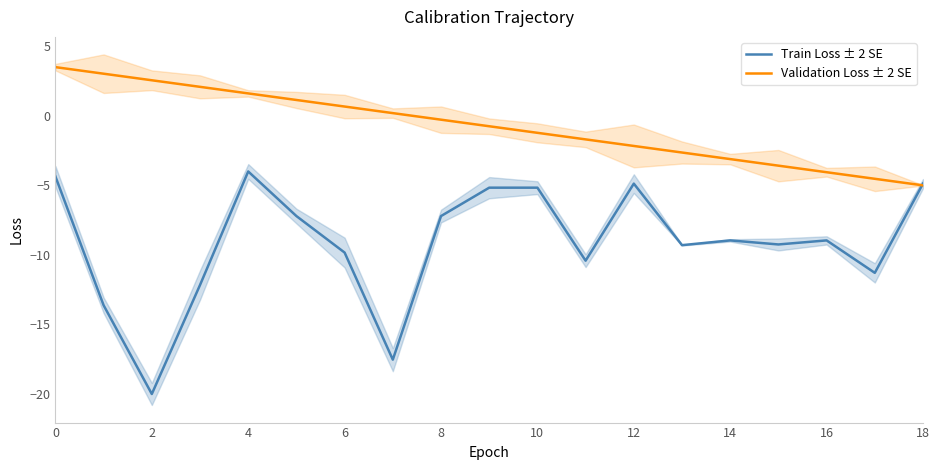

True or false: Train Loss ± 2 SE has a value of -20.0 at 2.

True